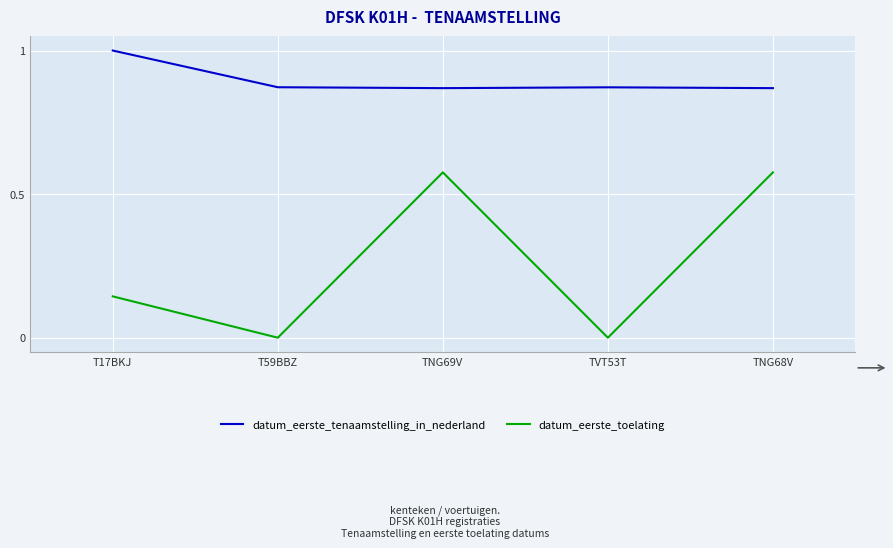

At which label does datum_eerste_tenaamstelling_in_nederland reach its peak?

T17BKJ